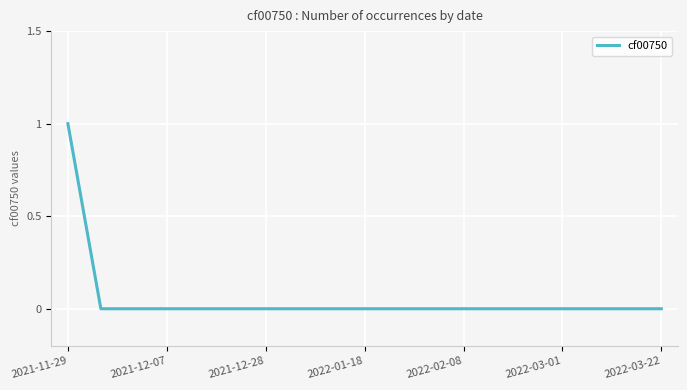

Reading left to right, what are all the values shown in this chart?

1	0	0	0	0	0	0	0	0	0	0	0	0	0	0	0	0	0	0